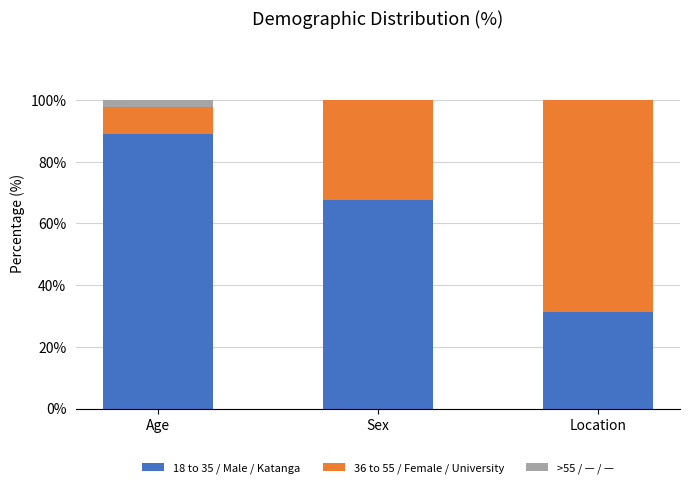

The value of 18 to 35 / Male / Katanga at Age is 89.1. True or false?

True